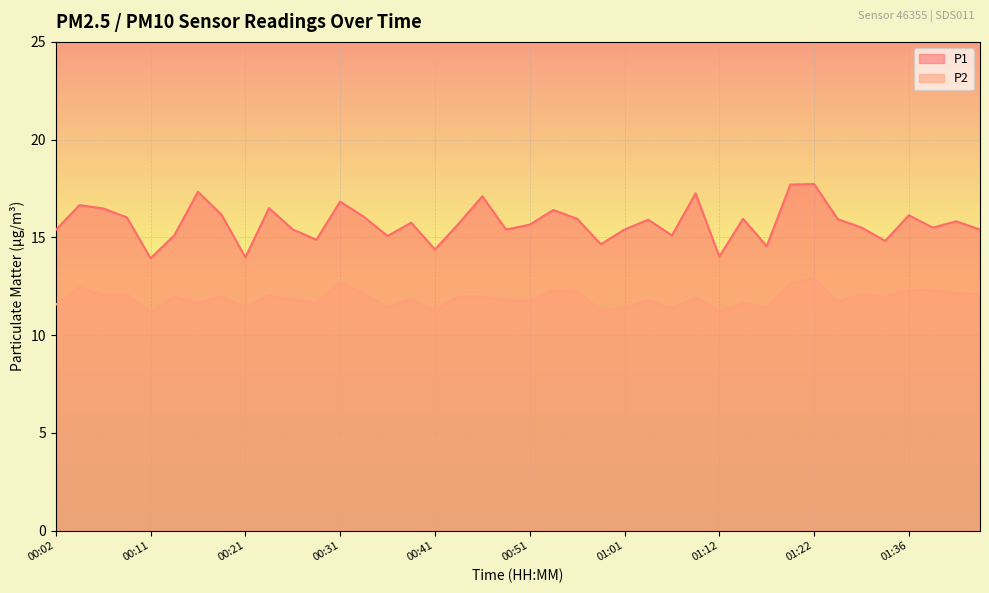

In P1, how many points are higher than both neighbors (excluding endpoints)?

13